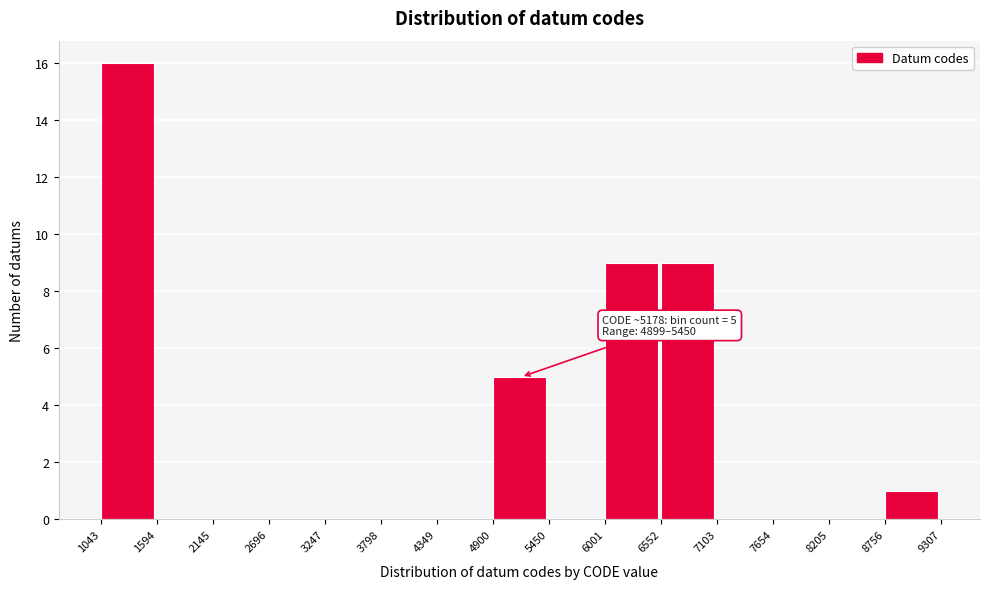

Which range on the x-axis has the tallest bar?

1043 to 1594